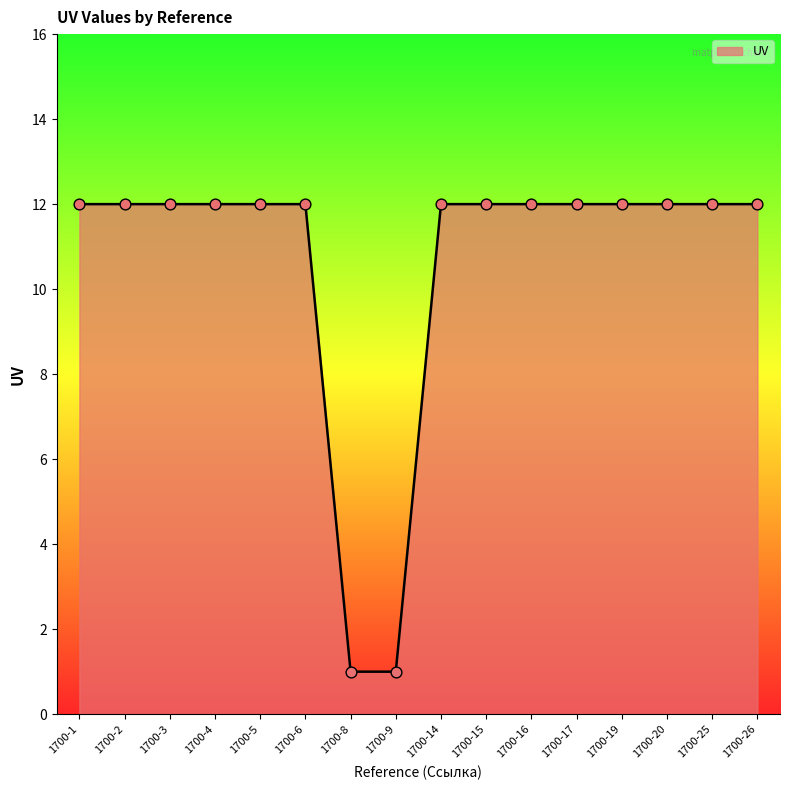

What is the ratio of the value at 1700-3 to the value at 1700-5?

1.0